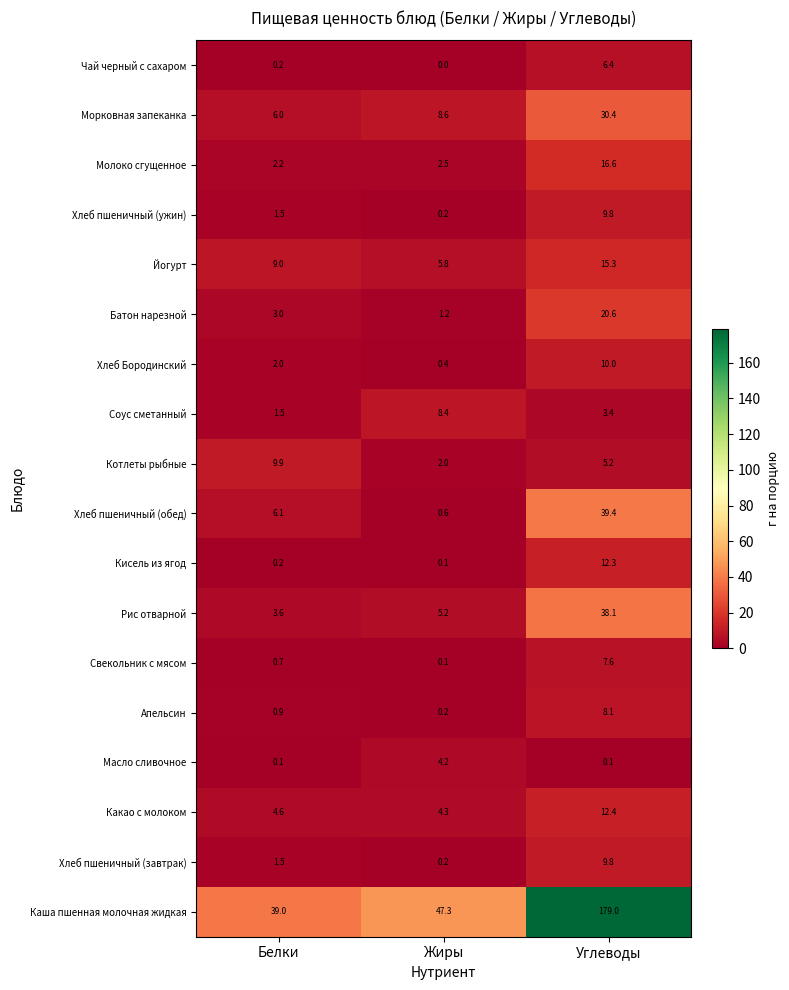

What is the sum of all Котлеты рыбные values?

17.1